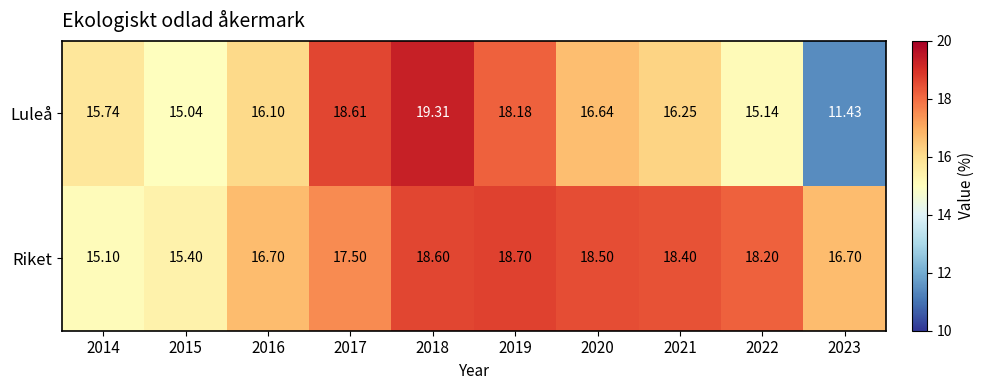

Is the value of Luleå at 2015 greater than the value of Riket at 2017?

No